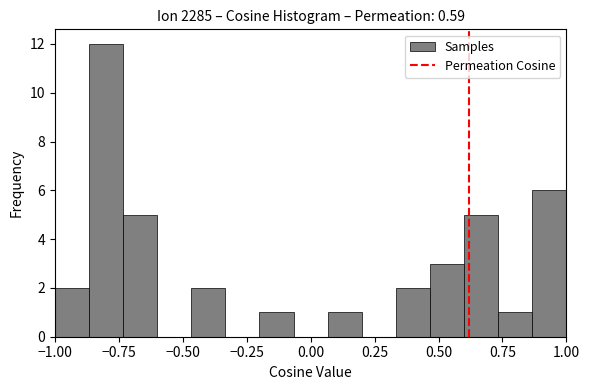

Around what value on the x-axis is the tallest bar? Give the approximate position of its centre, as read against the axis.

-0.80